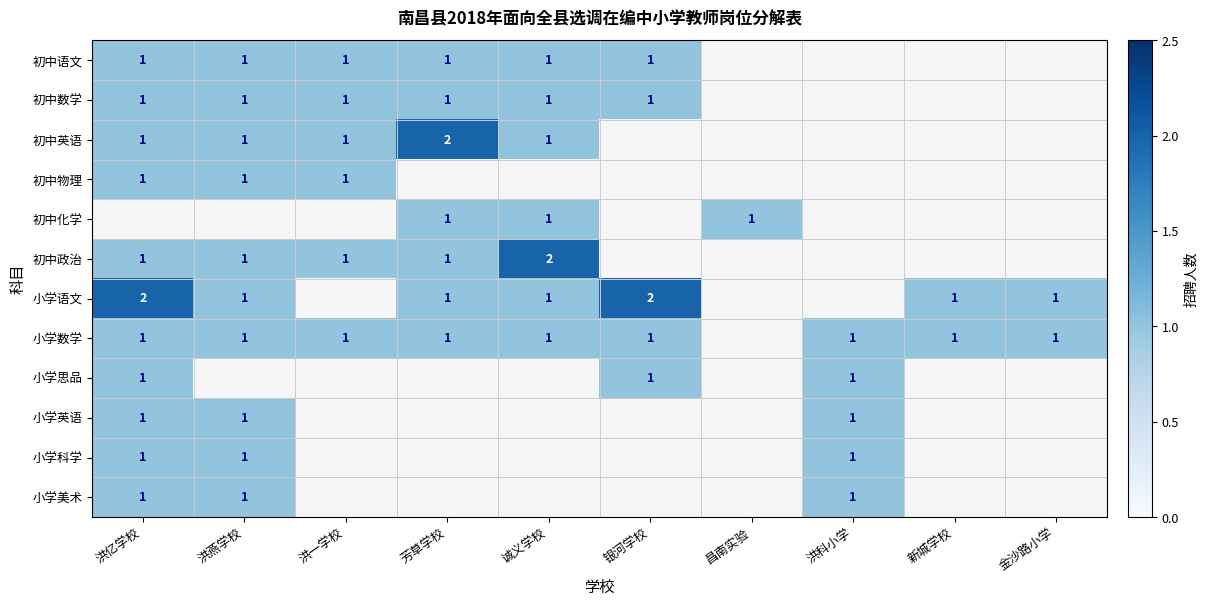

True or false: 小学美术 has a value of 1 at 洪科小学.

True